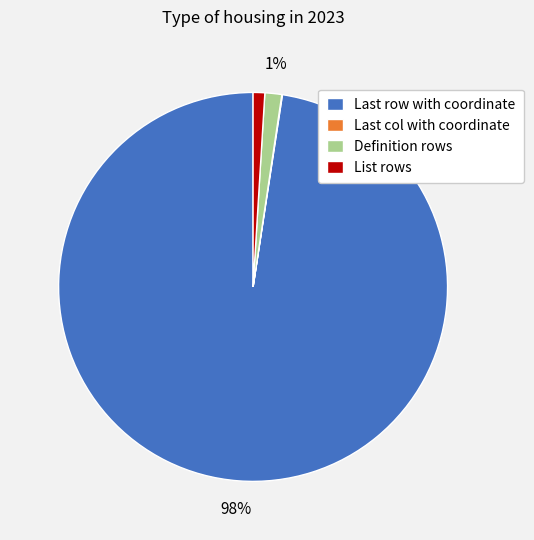

True or false: List rows accounts for 1% of the total.

True